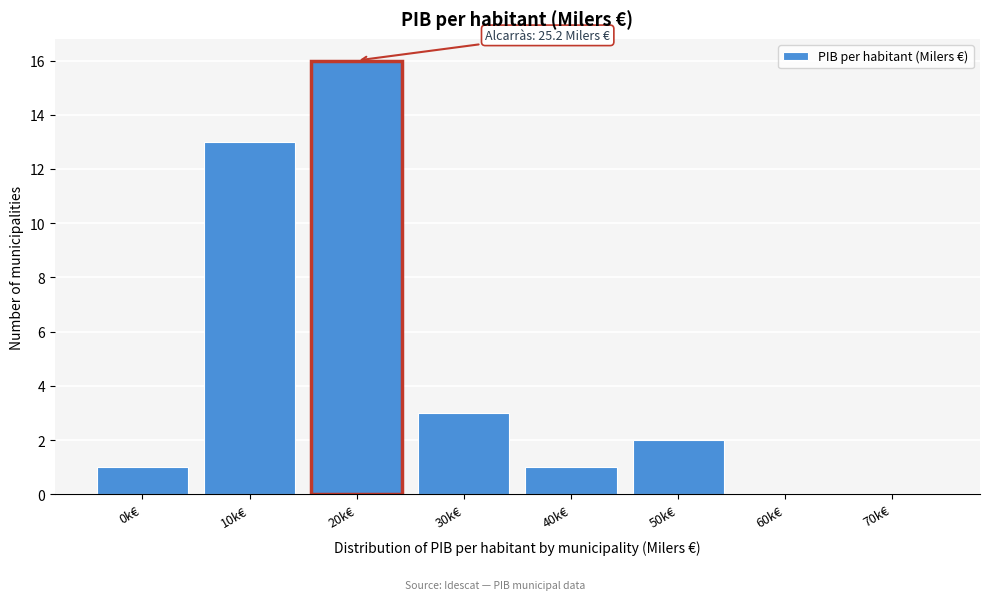

Reading left to right, extract all data points from this chart.

0k€=1	10k€=13	20k€=16	30k€=3	40k€=1	50k€=2	60k€=0	70k€=0